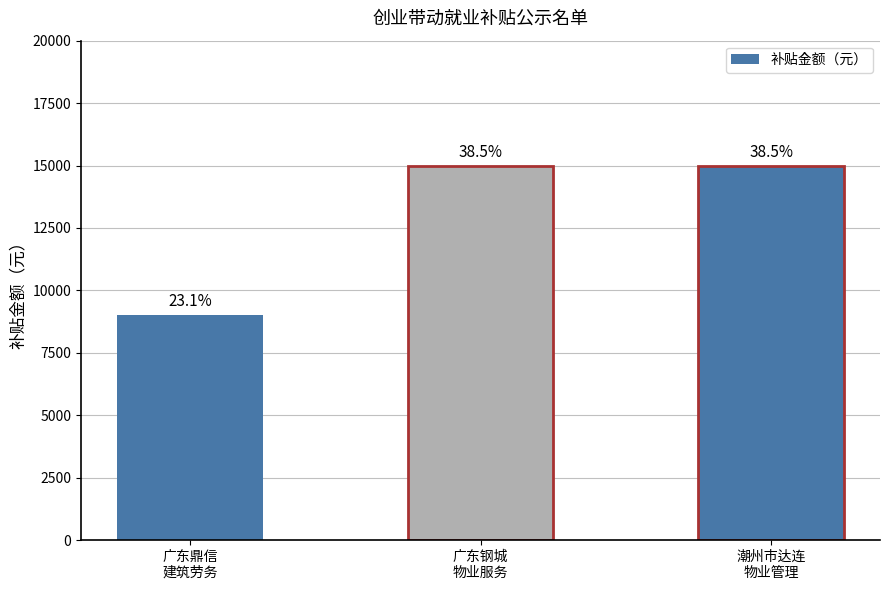

Rank the categories by value from lowest to highest.

广东鼎信建筑劳务有限公司, 广东钢城物业服务有限公司, 潮州市达连物业管理有限公司